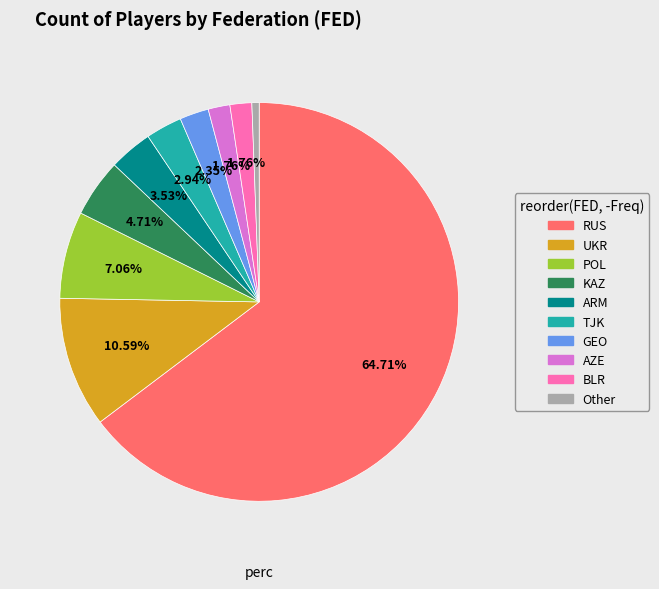

Is there a majority slice in this chart?

Yes